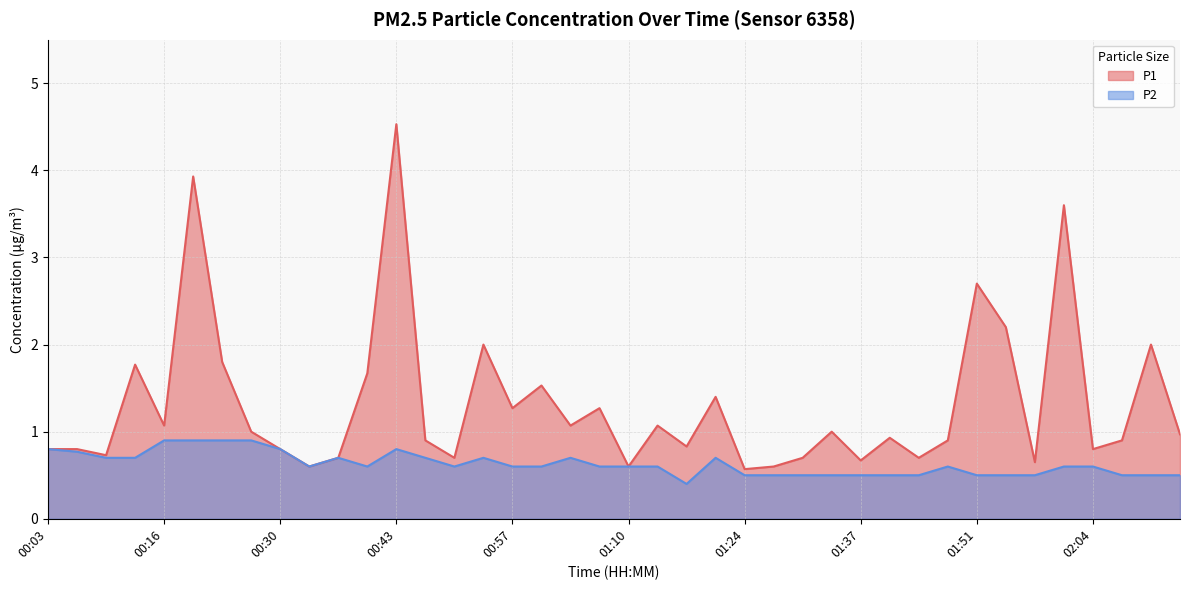

What is the highest value of the P2 series?

0.9